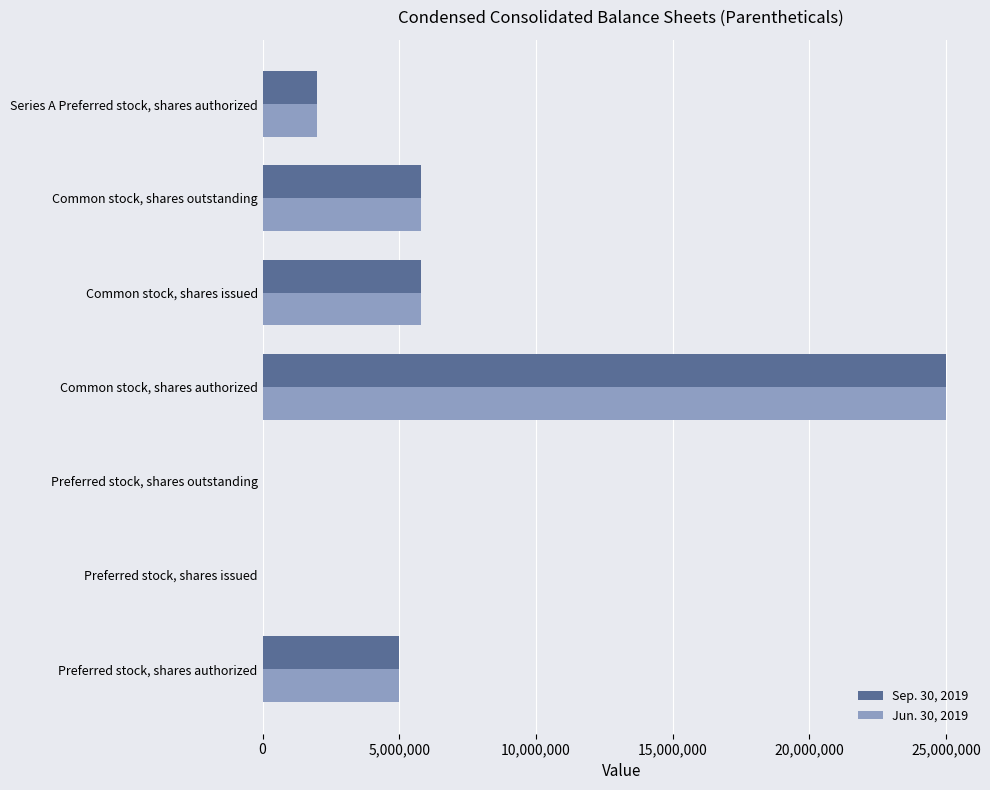

At which category is the sum across all series the highest?

Common stock, shares authorized